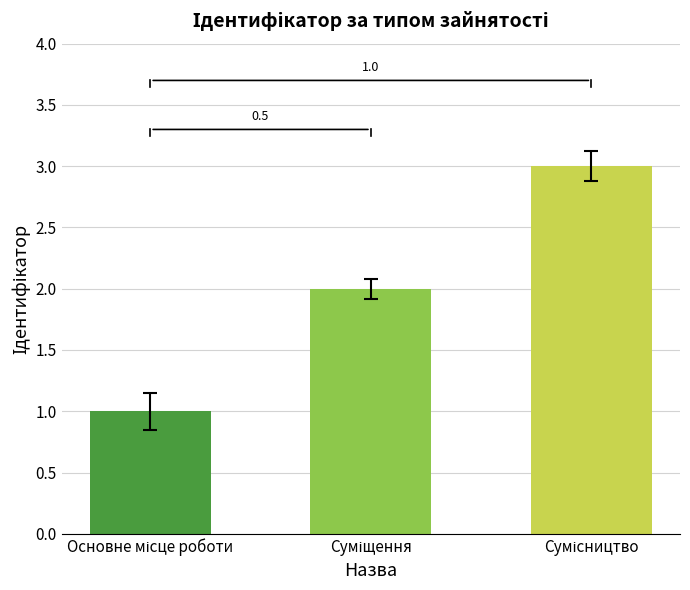

What is the value of the 1st bar from the left?

1